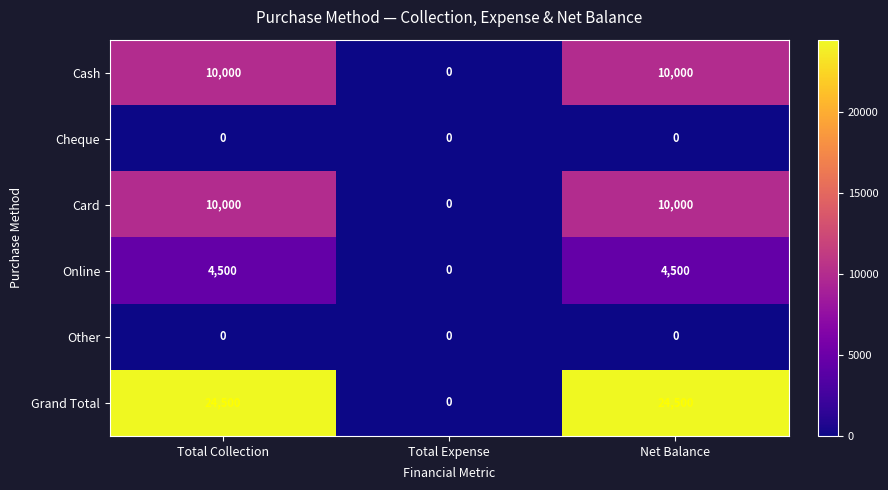

At how many categories does at least one series exceed 7556?

2